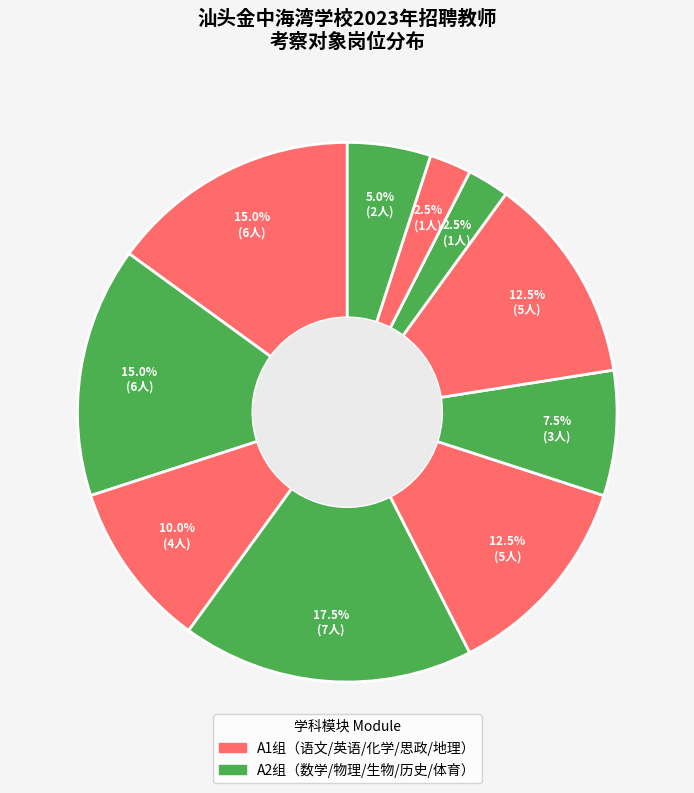

How many slices are in this pie chart?

10